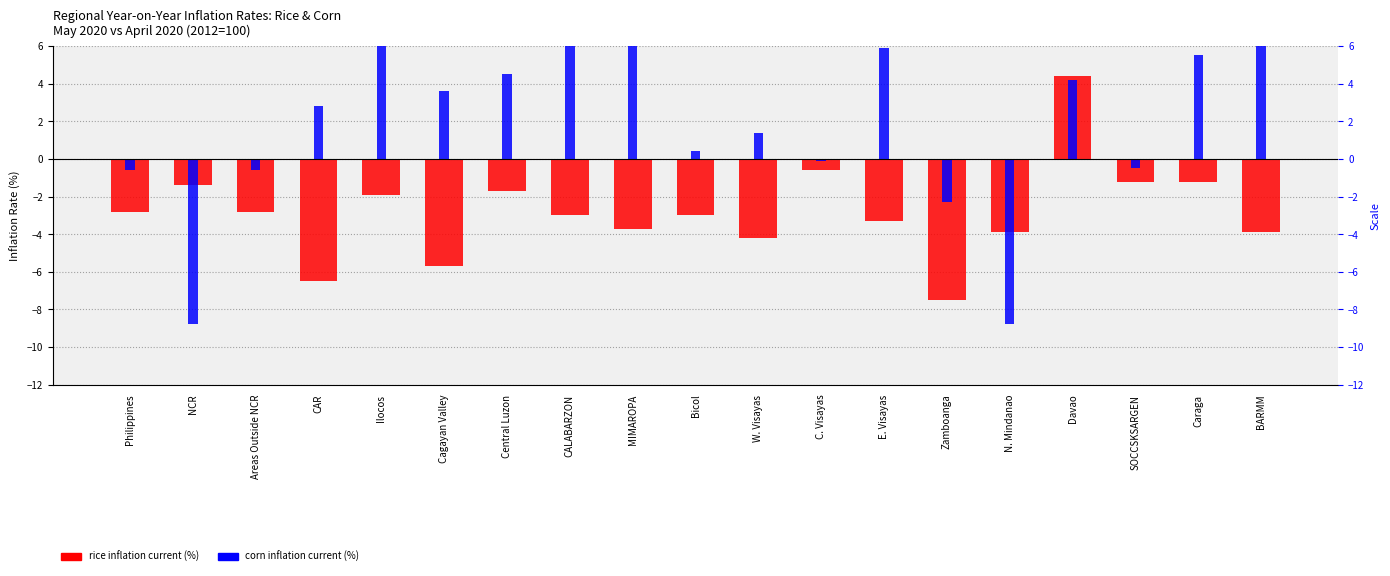

What is the total value across all series at E. Visayas?

2.6